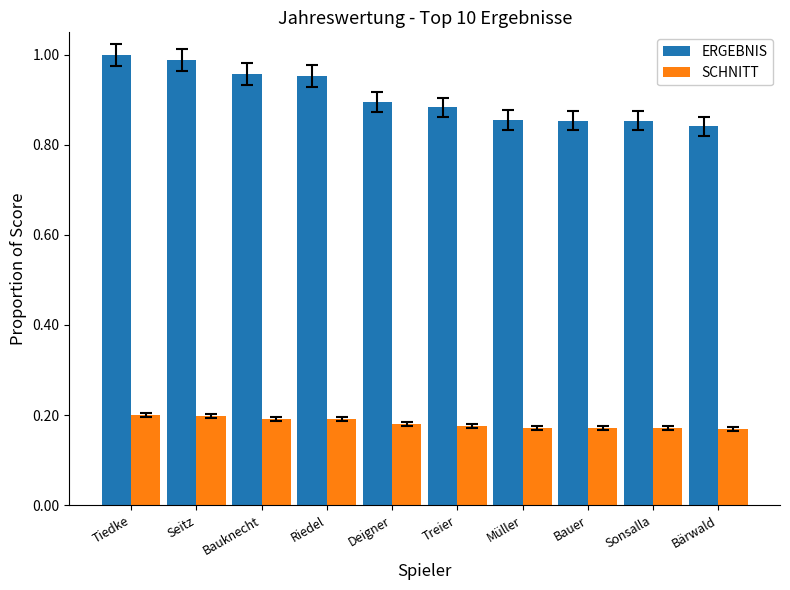

Between Tiedke and Müller, which series saw the biggest shift?

ERGEBNIS